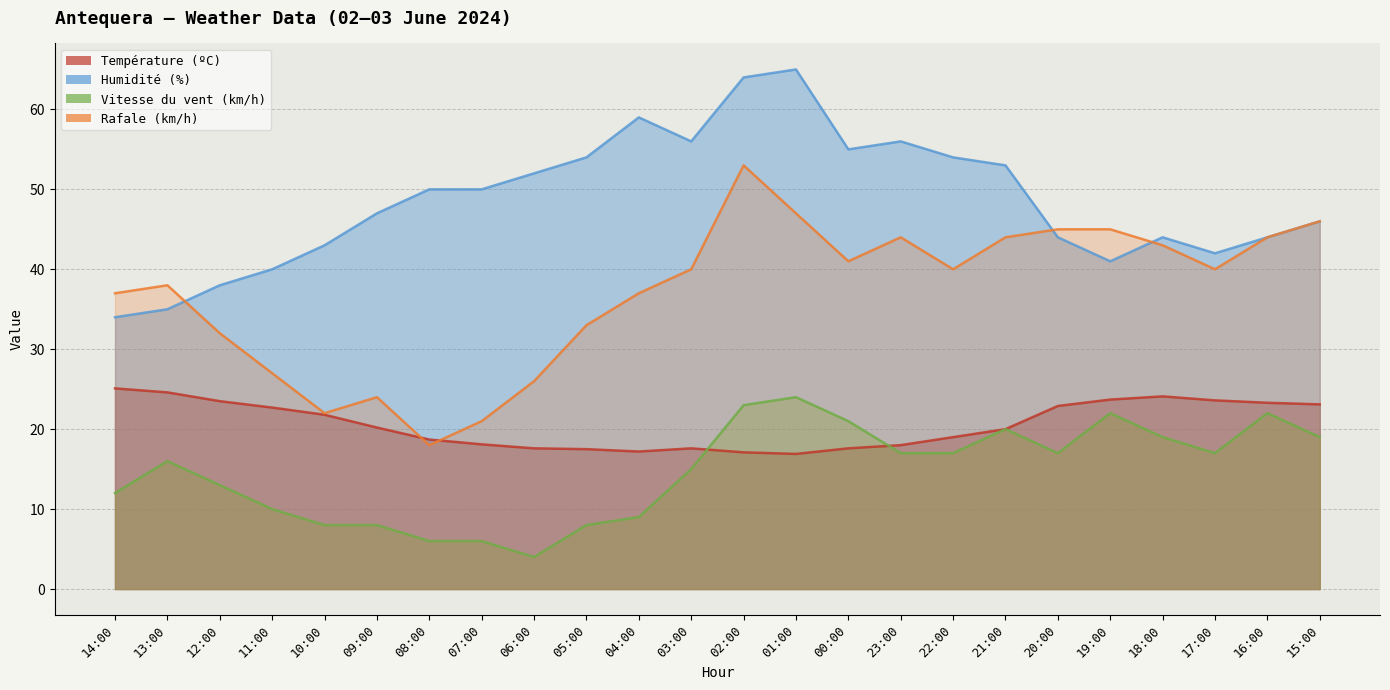

True or false: Température (ºC) and Humidité (%) intersect in this chart.

False